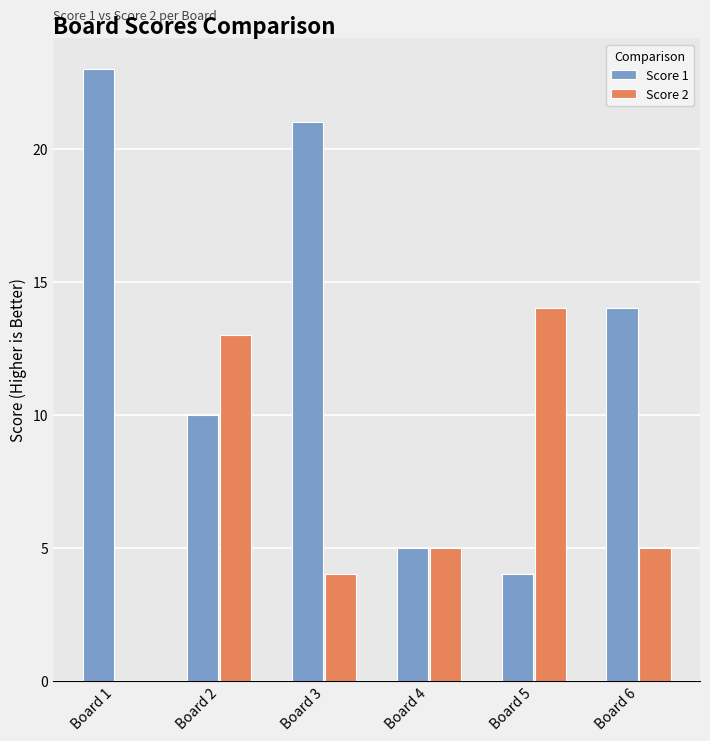

What is the sum of the Score 1 values at Board 3 and Board 2?

31